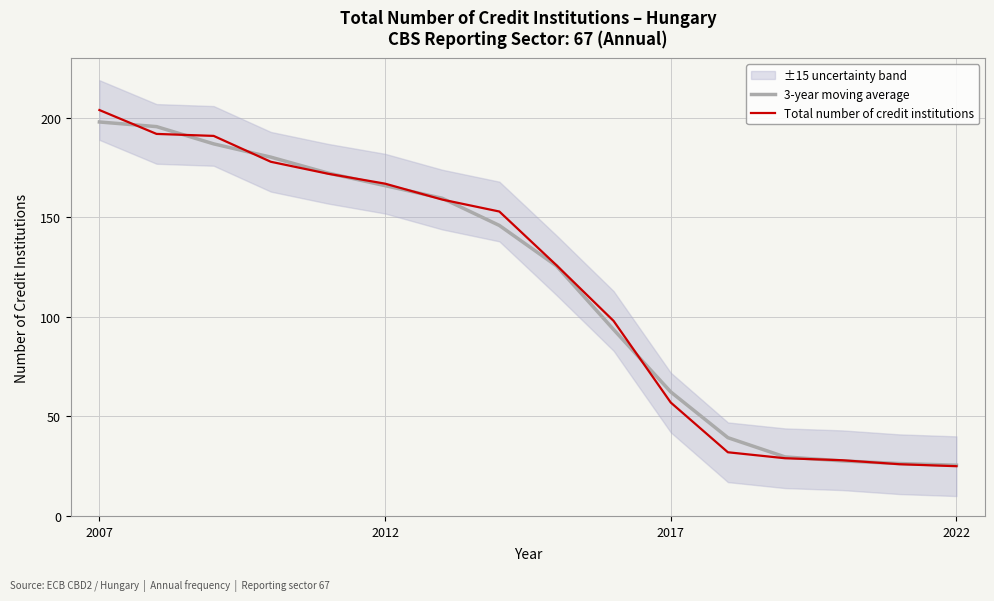

What is the average value of the 3-year moving average series?

114.7